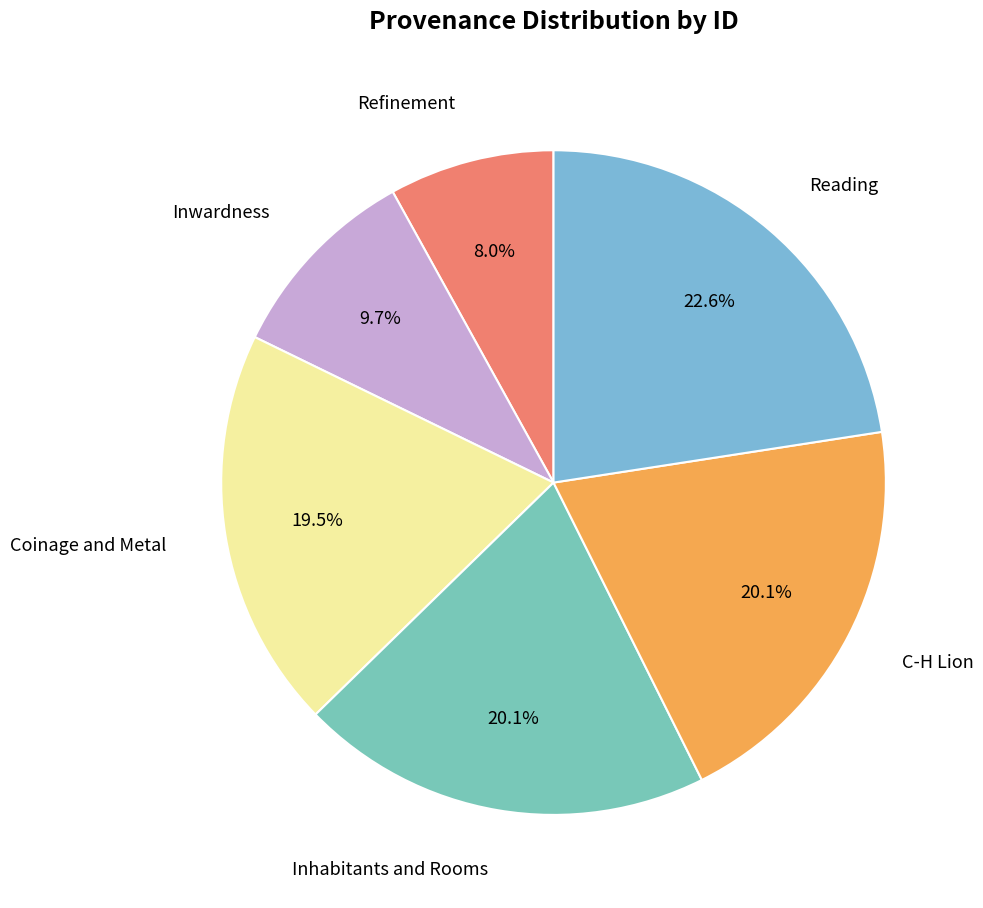

To the nearest percent, what is the difference between the largest and smallest slice percentages?

15%